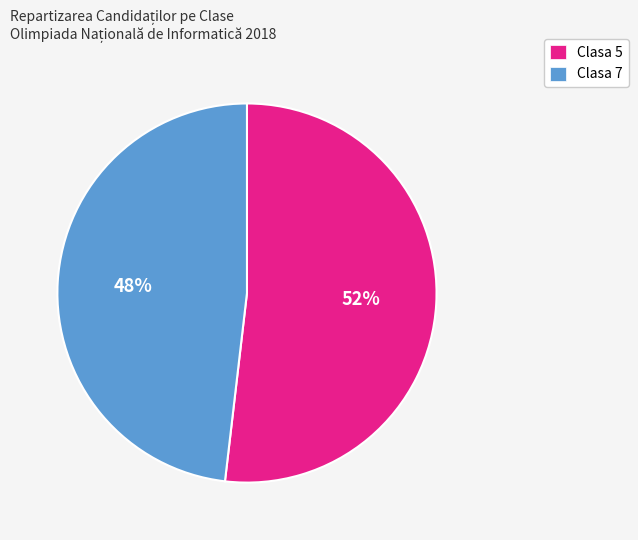

The Clasa 5 slice represents 52% of the pie. True or false?

True